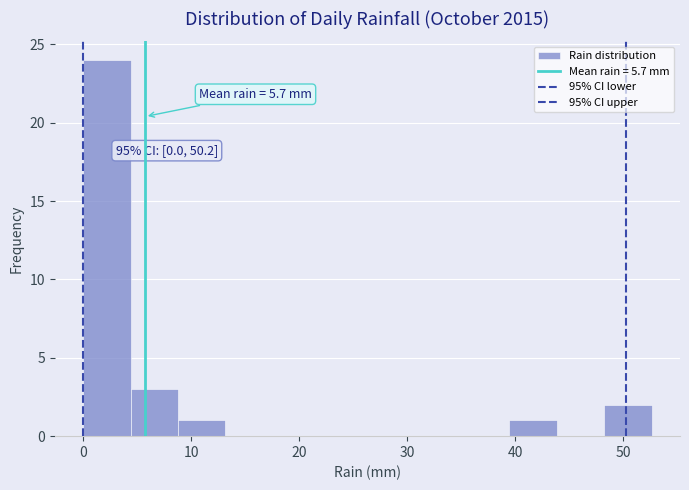

Which range on the x-axis has the tallest bar?

0 to 4